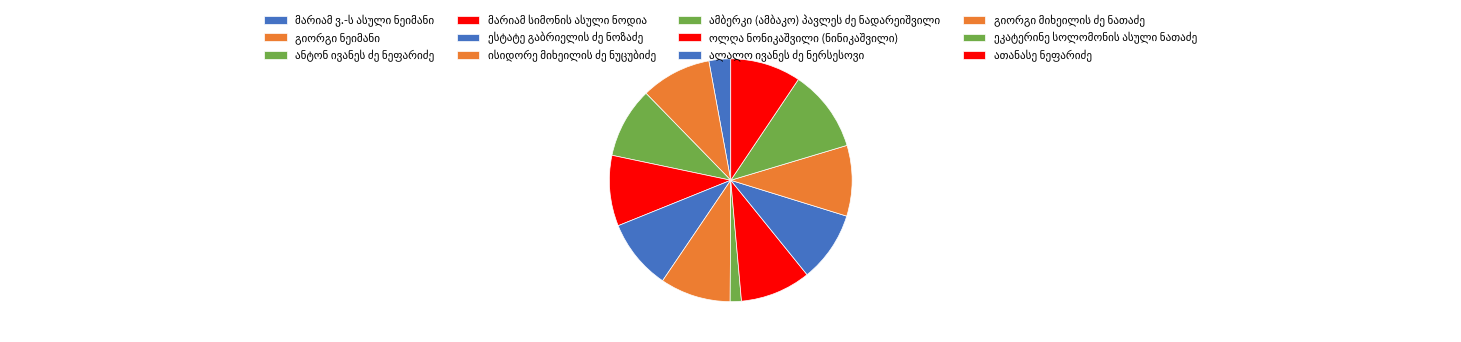

What is the change in value from მარიამ ვ.-ს ასული ნეიმანი to ესტატე გაბრიელის ძე ნოზაძე?

+17033